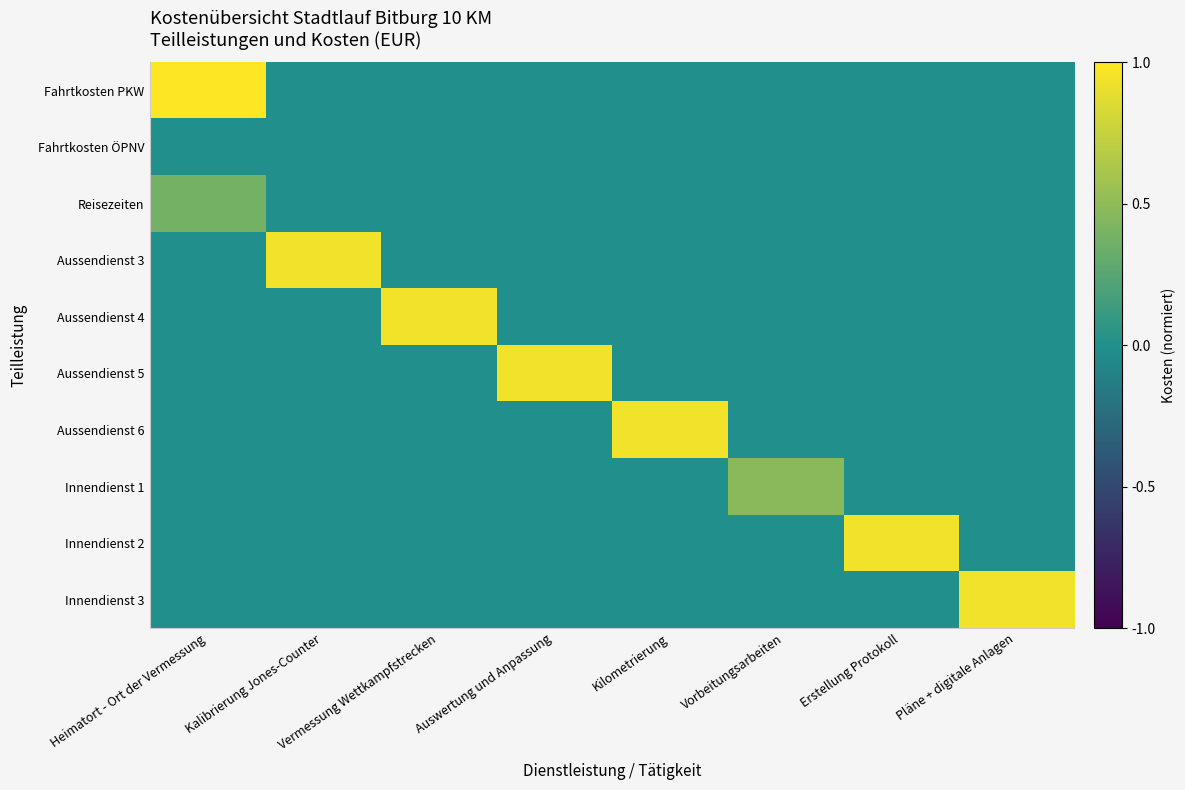

Reading left to right, extract all data points from this chart.

Fahrtkosten PKW: Heimatort - Ort der Vermessung=1.0	Kalibrierung Jones-Counter=0.0	Vermessung Wettkampfstrecken=0.0	Auswertung und Anpassung=0.0	Kilometrierung=0.0	Vorbeitungsarbeiten=0.0	Erstellung Protokoll=0.0	Pläne + digitale Anlagen=0.0
Fahrtkosten ÖPNV: Heimatort - Ort der Vermessung=0.0	Kalibrierung Jones-Counter=0.0	Vermessung Wettkampfstrecken=0.0	Auswertung und Anpassung=0.0	Kilometrierung=0.0	Vorbeitungsarbeiten=0.0	Erstellung Protokoll=0.0	Pläne + digitale Anlagen=0.0
Reisezeiten: Heimatort - Ort der Vermessung=0.4	Kalibrierung Jones-Counter=0.0	Vermessung Wettkampfstrecken=0.0	Auswertung und Anpassung=0.0	Kilometrierung=0.0	Vorbeitungsarbeiten=0.0	Erstellung Protokoll=0.0	Pläne + digitale Anlagen=0.0
Aussendienst 3: Heimatort - Ort der Vermessung=0.0	Kalibrierung Jones-Counter=0.9	Vermessung Wettkampfstrecken=0.0	Auswertung und Anpassung=0.0	Kilometrierung=0.0	Vorbeitungsarbeiten=0.0	Erstellung Protokoll=0.0	Pläne + digitale Anlagen=0.0
Aussendienst 4: Heimatort - Ort der Vermessung=0.0	Kalibrierung Jones-Counter=0.0	Vermessung Wettkampfstrecken=0.9	Auswertung und Anpassung=0.0	Kilometrierung=0.0	Vorbeitungsarbeiten=0.0	Erstellung Protokoll=0.0	Pläne + digitale Anlagen=0.0
Aussendienst 5: Heimatort - Ort der Vermessung=0.0	Kalibrierung Jones-Counter=0.0	Vermessung Wettkampfstrecken=0.0	Auswertung und Anpassung=0.9	Kilometrierung=0.0	Vorbeitungsarbeiten=0.0	Erstellung Protokoll=0.0	Pläne + digitale Anlagen=0.0
Aussendienst 6: Heimatort - Ort der Vermessung=0.0	Kalibrierung Jones-Counter=0.0	Vermessung Wettkampfstrecken=0.0	Auswertung und Anpassung=0.0	Kilometrierung=0.9	Vorbeitungsarbeiten=0.0	Erstellung Protokoll=0.0	Pläne + digitale Anlagen=0.0
Innendienst 1: Heimatort - Ort der Vermessung=0.0	Kalibrierung Jones-Counter=0.0	Vermessung Wettkampfstrecken=0.0	Auswertung und Anpassung=0.0	Kilometrierung=0.0	Vorbeitungsarbeiten=0.5	Erstellung Protokoll=0.0	Pläne + digitale Anlagen=0.0
Innendienst 2: Heimatort - Ort der Vermessung=0.0	Kalibrierung Jones-Counter=0.0	Vermessung Wettkampfstrecken=0.0	Auswertung und Anpassung=0.0	Kilometrierung=0.0	Vorbeitungsarbeiten=0.0	Erstellung Protokoll=0.9	Pläne + digitale Anlagen=0.0
Innendienst 3: Heimatort - Ort der Vermessung=0.0	Kalibrierung Jones-Counter=0.0	Vermessung Wettkampfstrecken=0.0	Auswertung und Anpassung=0.0	Kilometrierung=0.0	Vorbeitungsarbeiten=0.0	Erstellung Protokoll=0.0	Pläne + digitale Anlagen=0.9